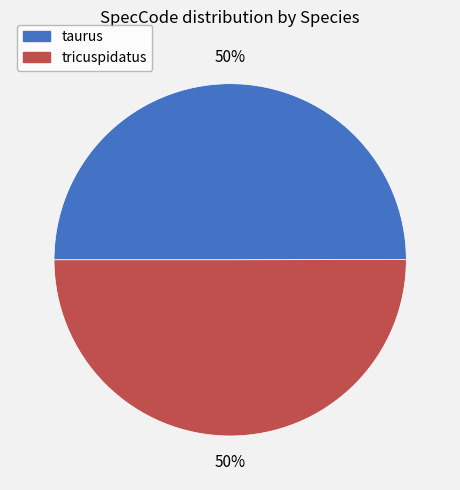

Approximately how many times larger is the value at taurus compared to tricuspidatus?

1.0